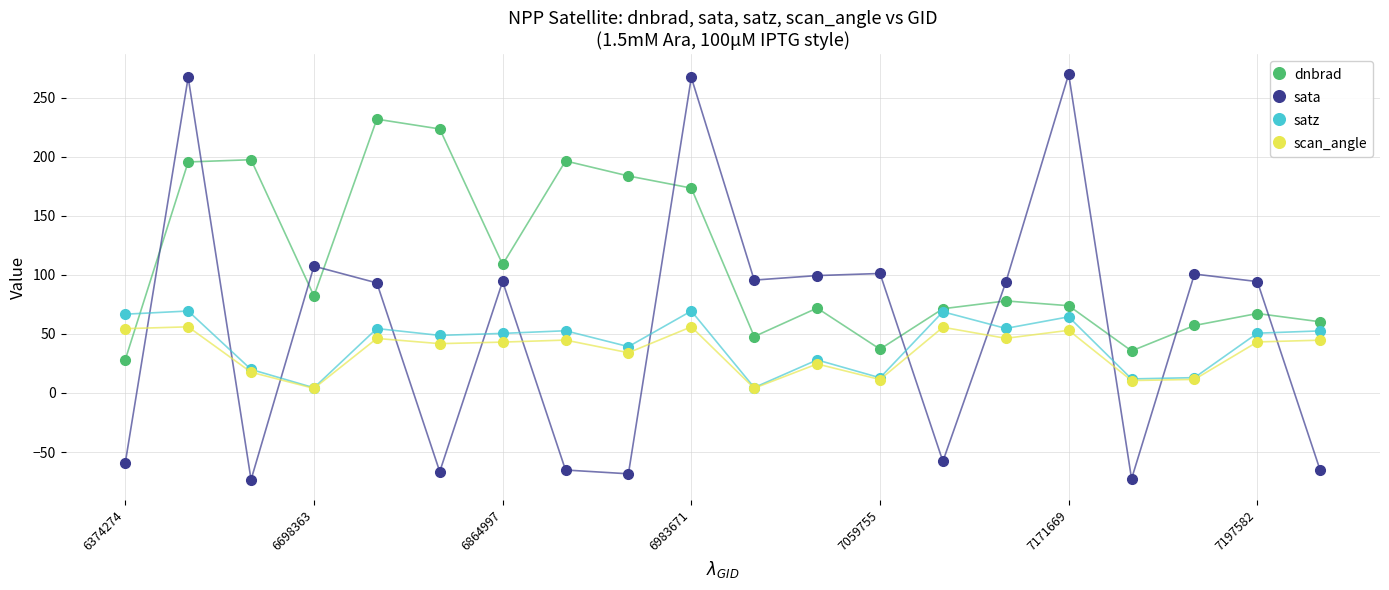

How many interior local valleys does the satz series have?

7